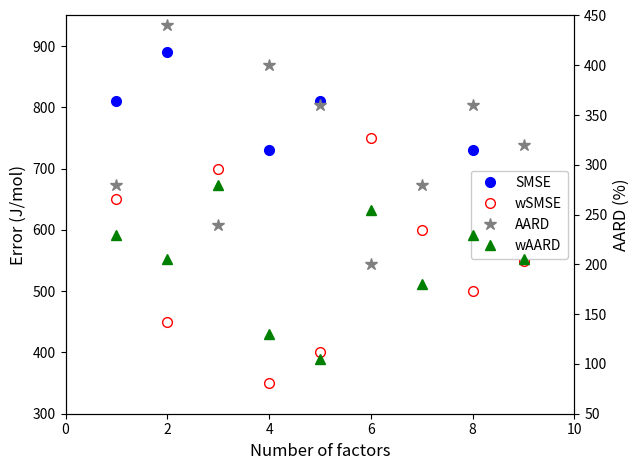

How many data points in wAARD are less than 205?

3